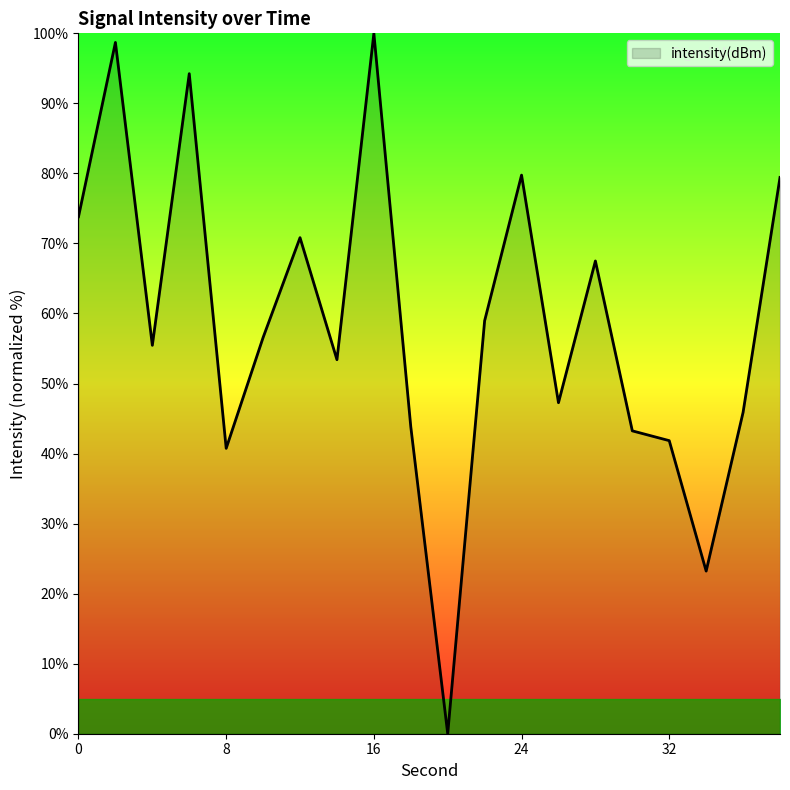

What is the difference between the maximum and minimum values?

100.0